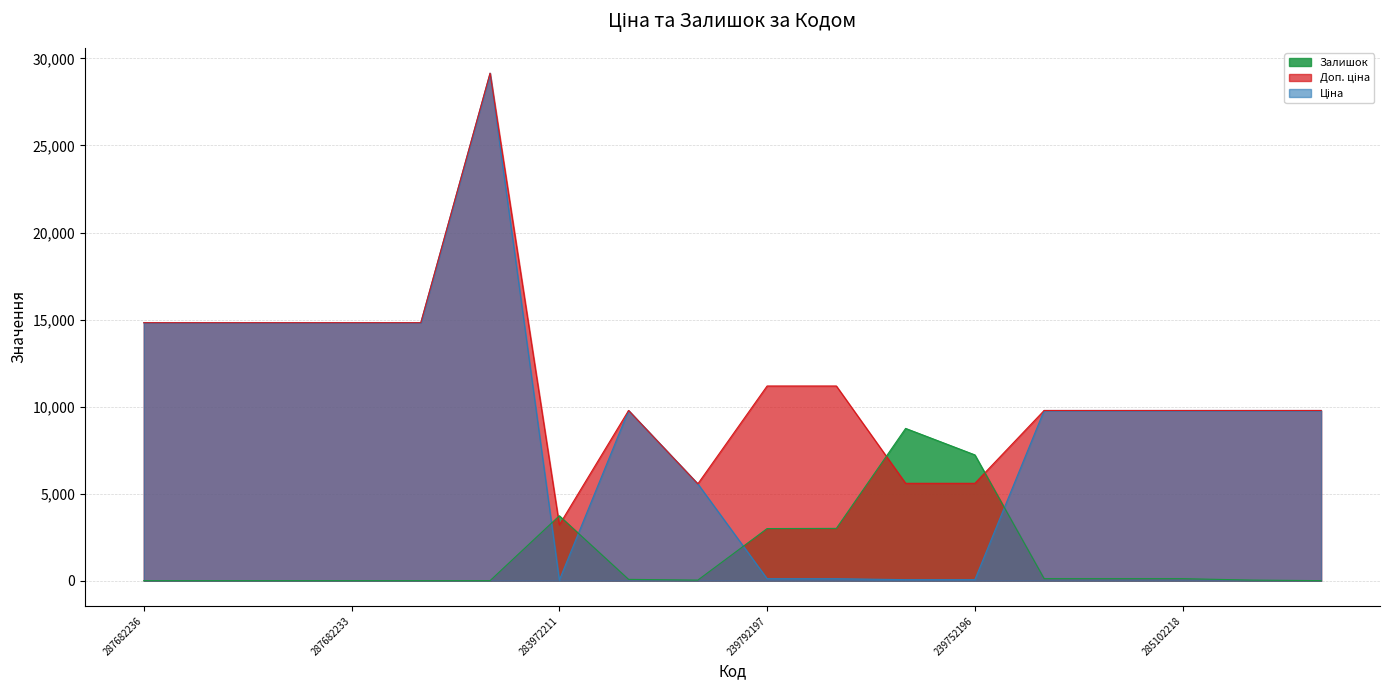

Which series ends up on top after the final intersection of Залишок and Доп. ціна?

Доп. ціна